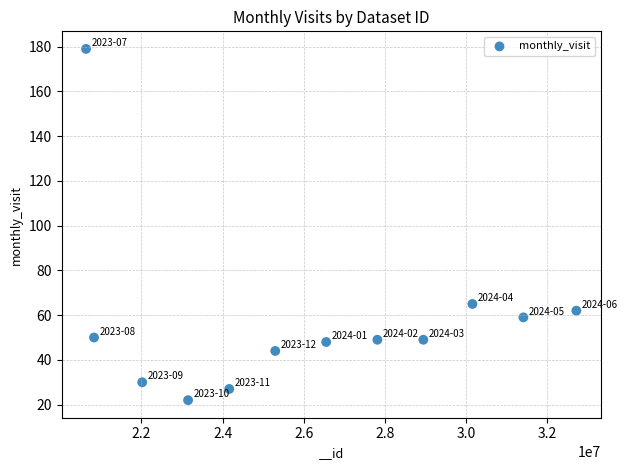

What is the range of X values (max minus min)?

12083309